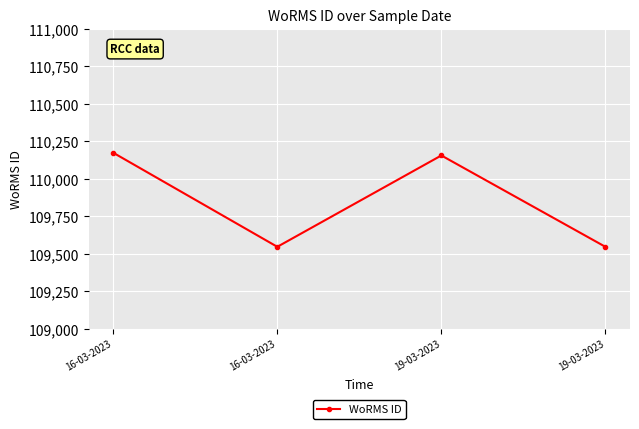

How many lines are shown in the chart?

1